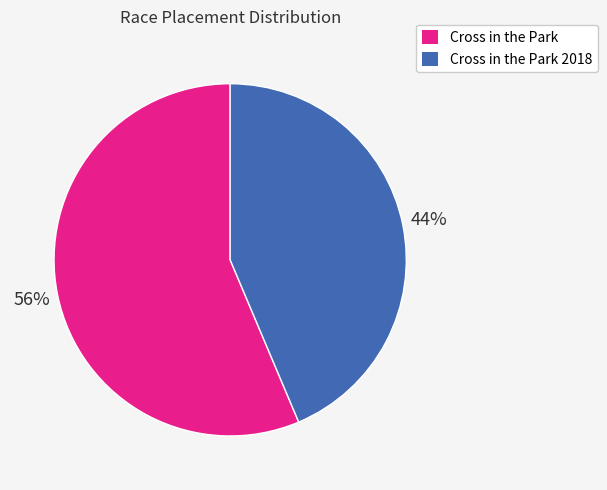

Is it true that Cross in the Park 2018 is 44% of the pie?

True